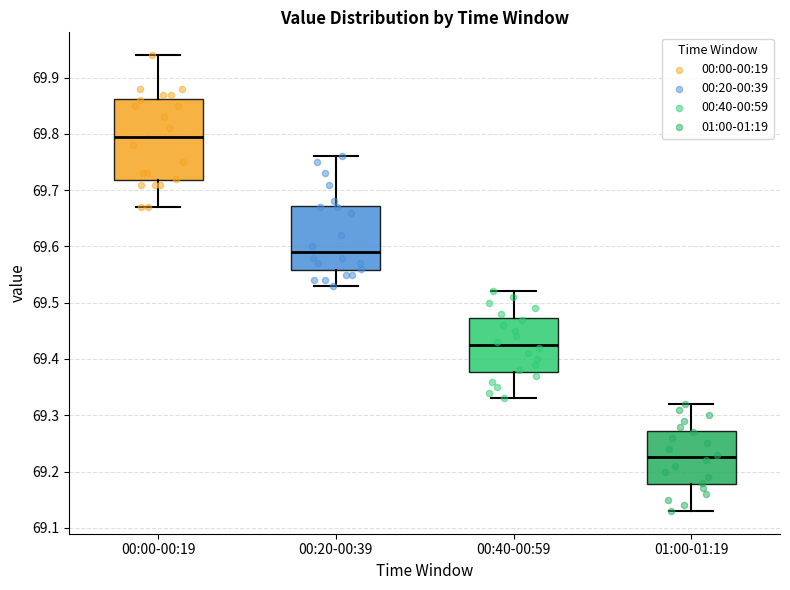

Comparing the boxes themselves (not the whiskers), which one is the tallest?

00:00-00:19